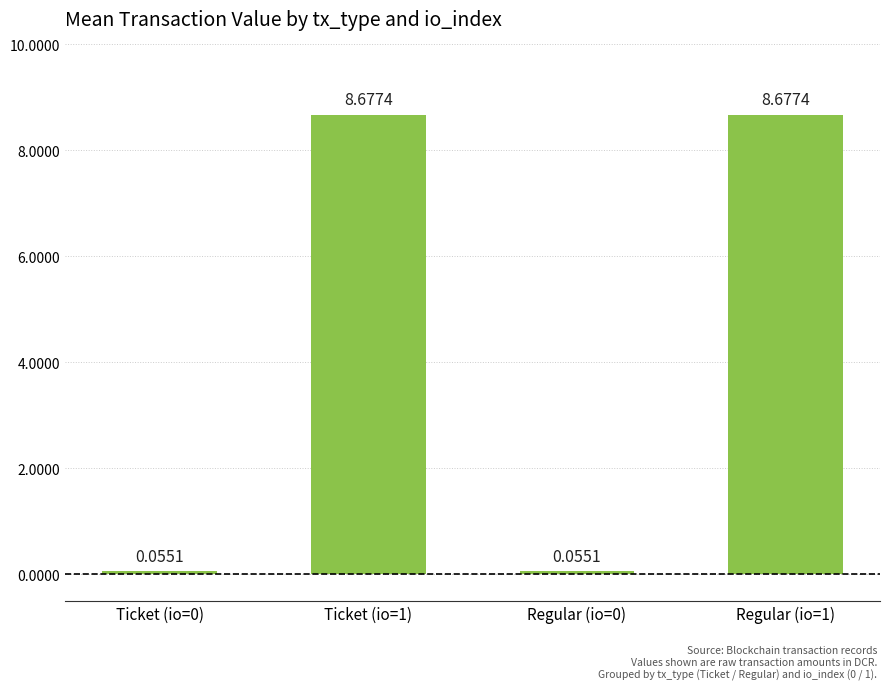

What is the difference between the maximum and minimum values?

8.6